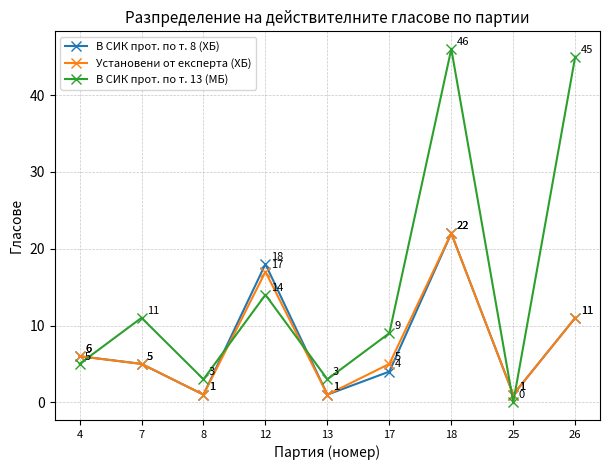

How many interior local peaks does the Установени от експерта (ХБ) series have?

2